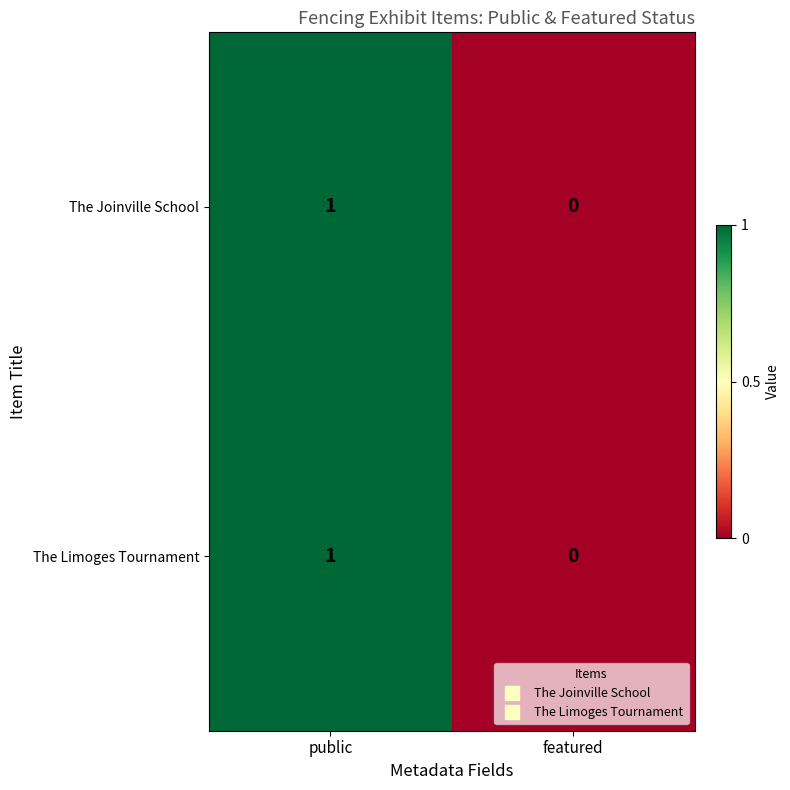

The The Limoges Tournament series shows 0 at public. True or false?

False